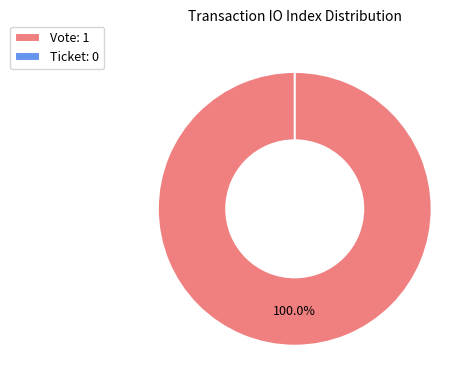

Count the number of slices in the pie.

2